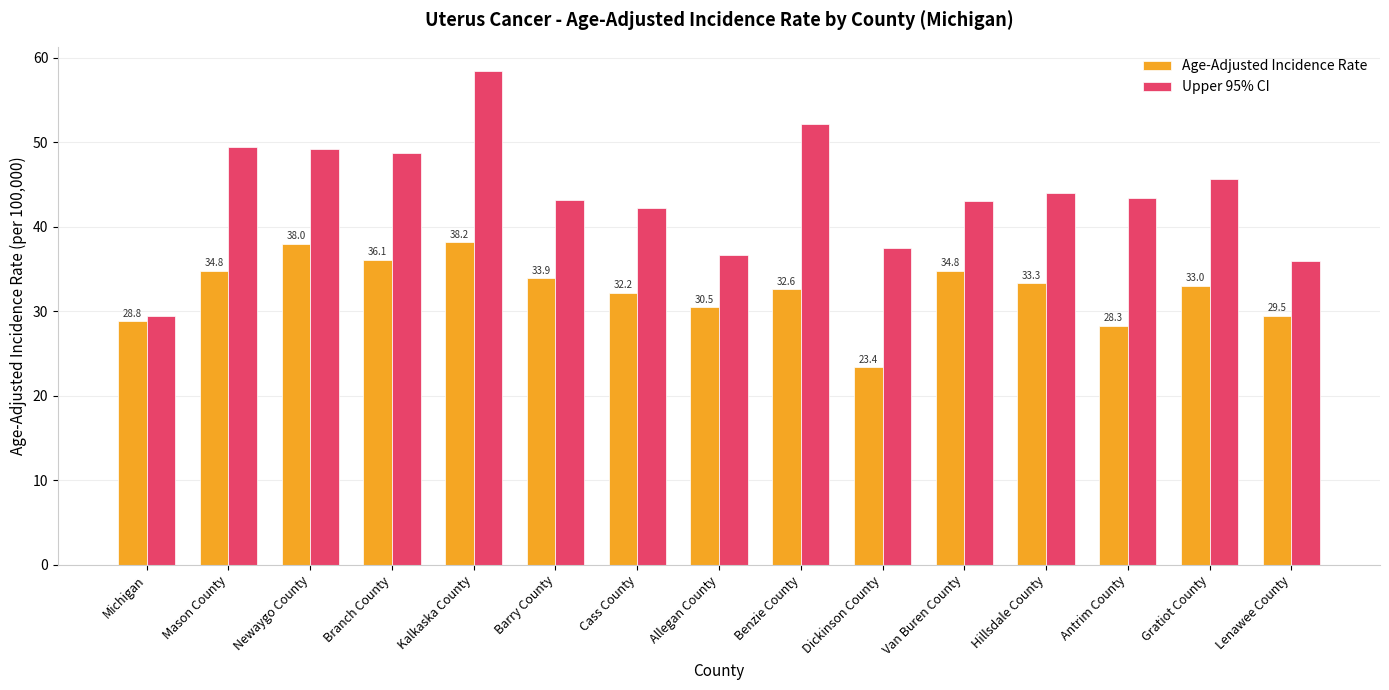

Reading left to right, list all the values displayed in this chart.

Age-Adjusted Incidence Rate: Michigan=28.8	Mason County=34.8	Newaygo County=38.0	Branch County=36.1	Kalkaska County=38.2	Barry County=33.9	Cass County=32.2	Allegan County=30.5	Benzie County=32.6	Dickinson County=23.4	Van Buren County=34.8	Hillsdale County=33.3	Antrim County=28.3	Gratiot County=33.0	Lenawee County=29.5
Upper 95% CI: Michigan=29.4	Mason County=49.5	Newaygo County=49.2	Branch County=48.7	Kalkaska County=58.4	Barry County=43.2	Cass County=42.2	Allegan County=36.7	Benzie County=52.2	Dickinson County=37.5	Van Buren County=43.1	Hillsdale County=44.0	Antrim County=43.4	Gratiot County=45.7	Lenawee County=35.9